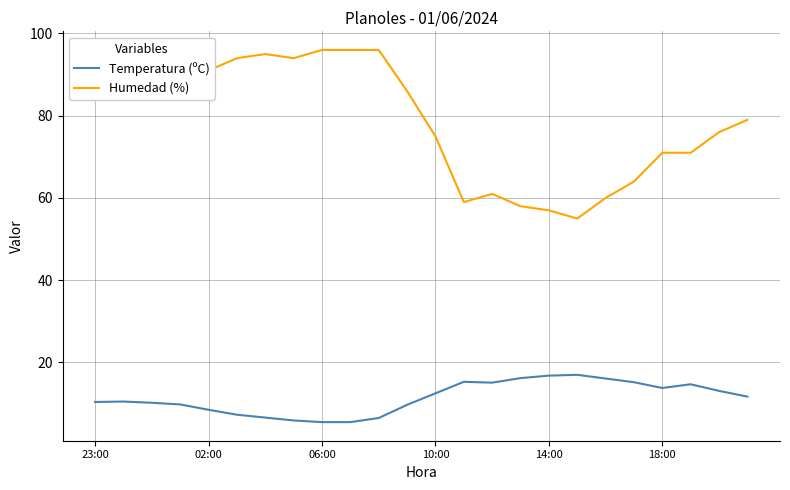

Which series has the largest total across all categories?

Humedad (%)